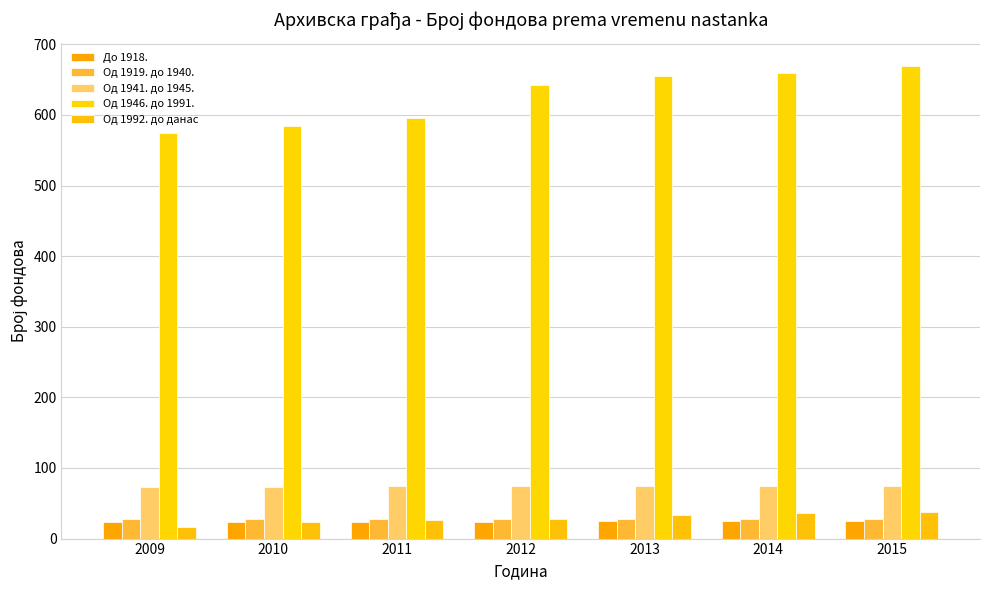

What are all the series names shown in the legend?

До 1918., Од 1919. до 1940., Од 1941. до 1945., Од 1946. до 1991., Oд 1992. до данас